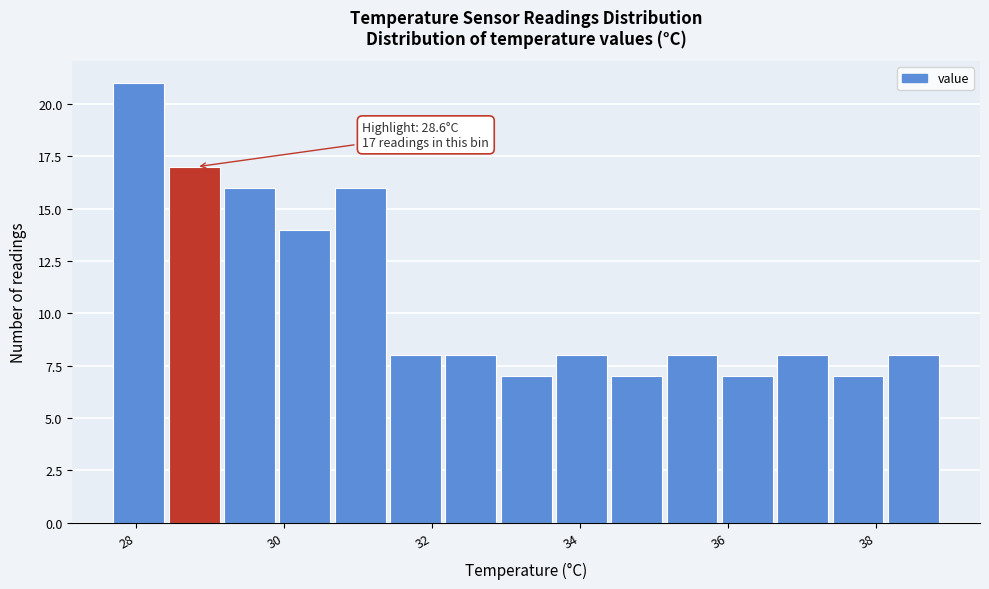

Read against the x-axis, roughly where is the centre of the tallest bar?

28.0